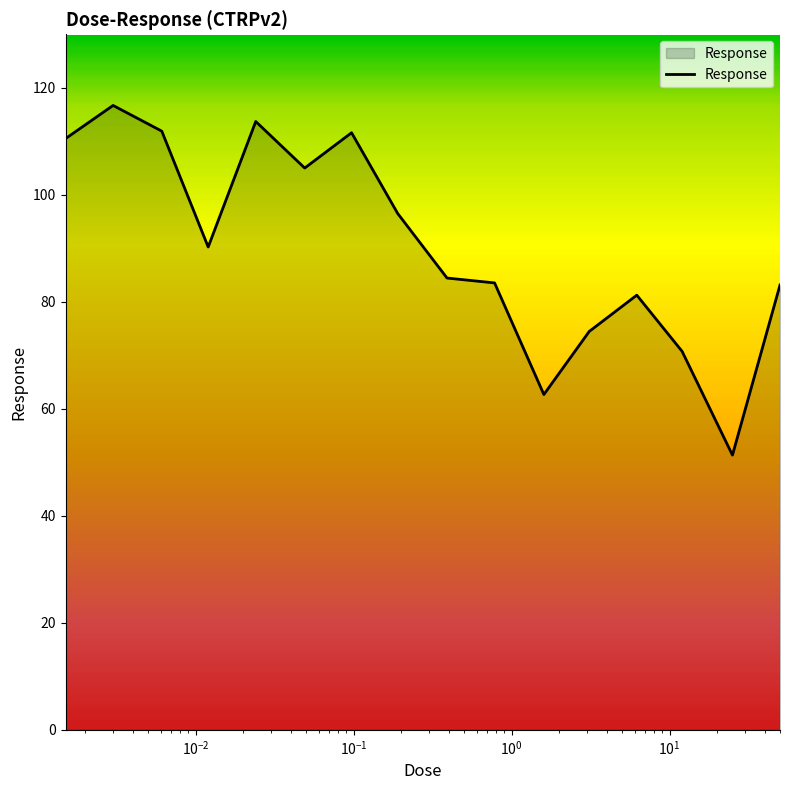

What is the smallest value displayed?

51.4